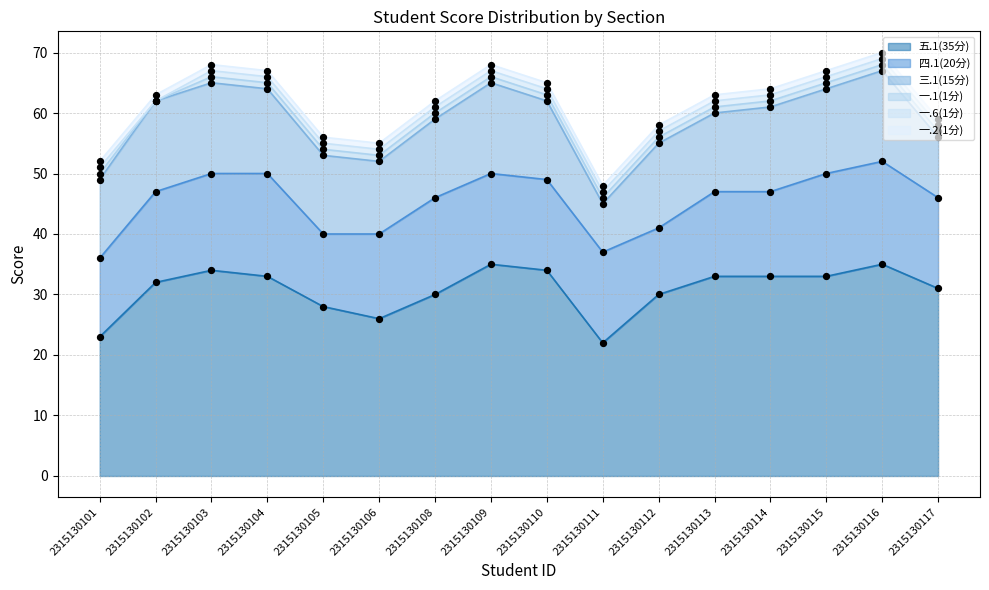

Which series reaches the minimum Y coordinate?

一.1(1分)